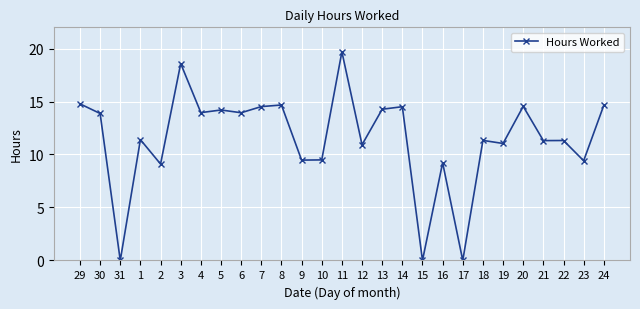

True or false: the data shows 19.7 at 11.

True